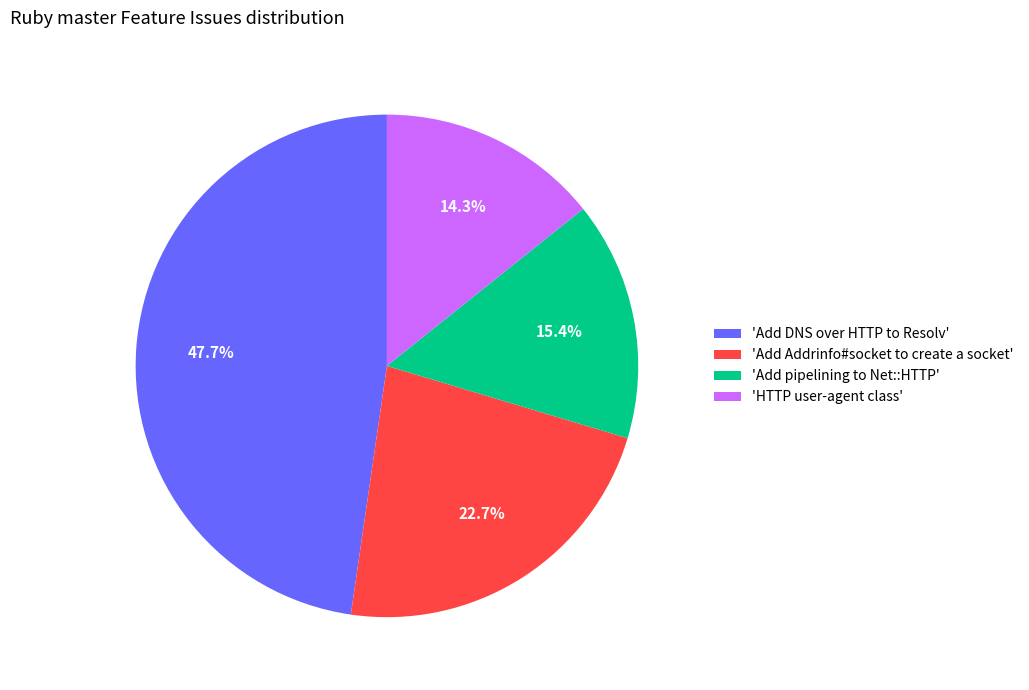

Between 'Add DNS over HTTP to Resolv' and 'Add pipelining to Net::HTTP', which is larger?

'Add DNS over HTTP to Resolv'